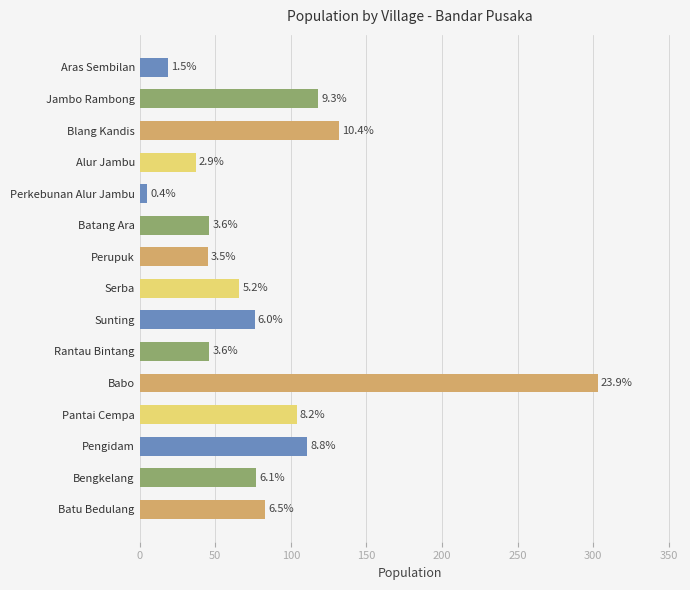

Does the chart contain any negative values?

No